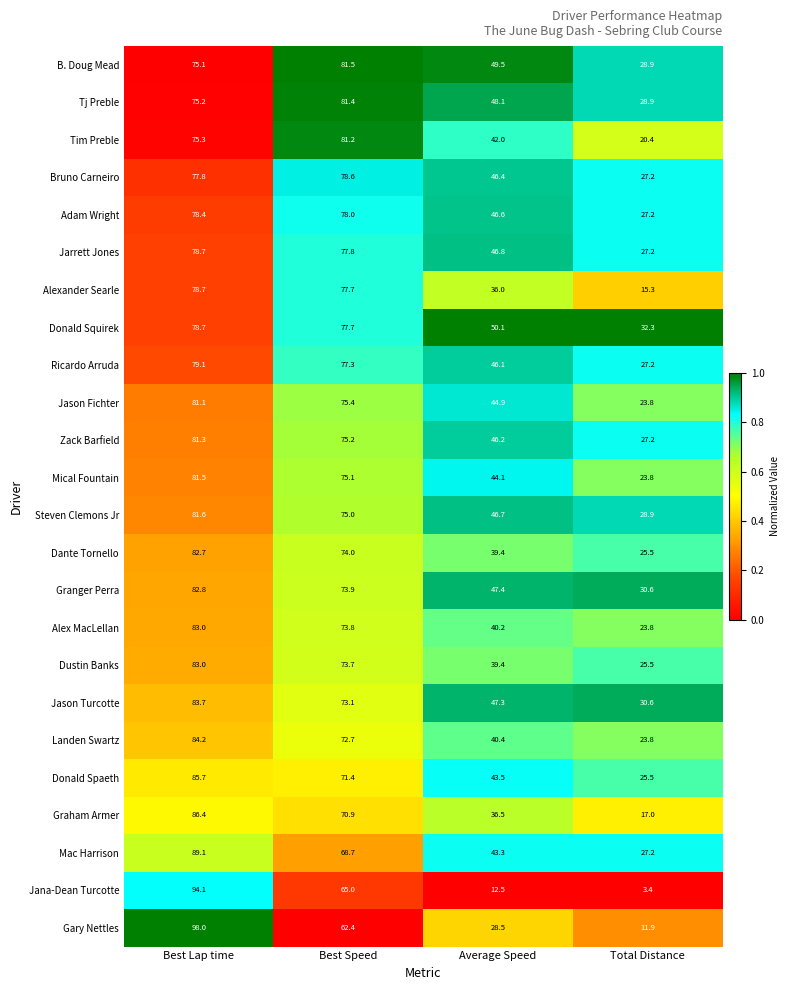

What is the maximum value for Granger Perra?

82.8